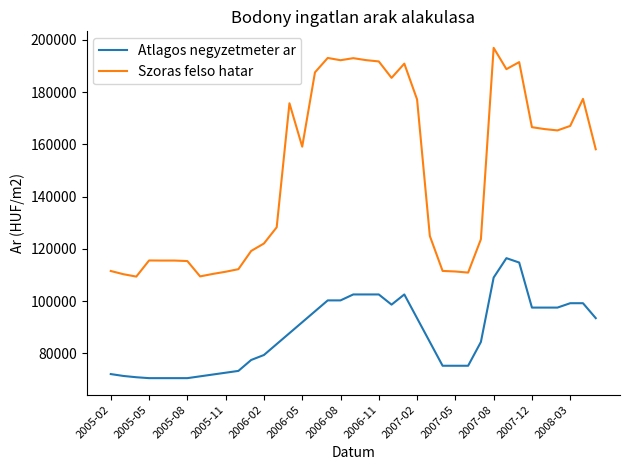

Which series has the largest range (max minus min)?

Szoras felso hatar